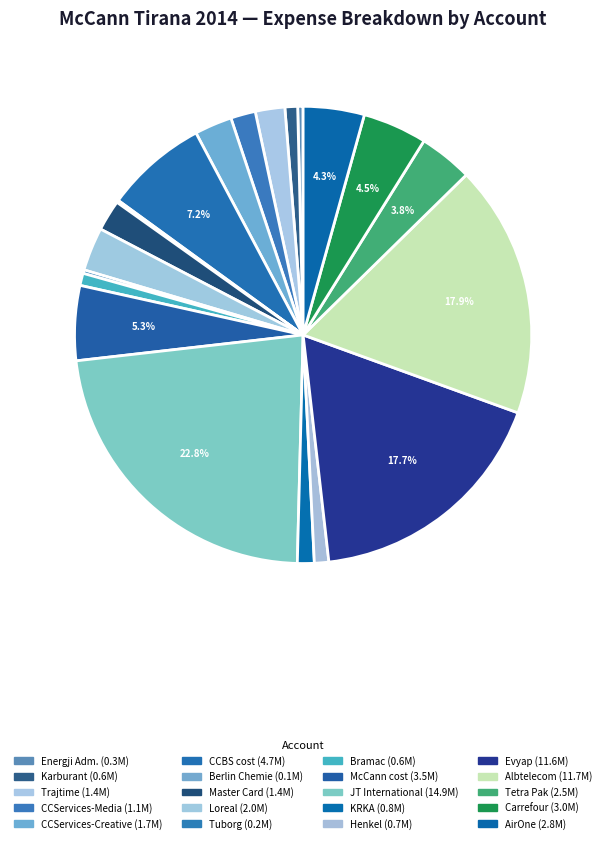

Is there any slice that represents more than half of the pie?

No